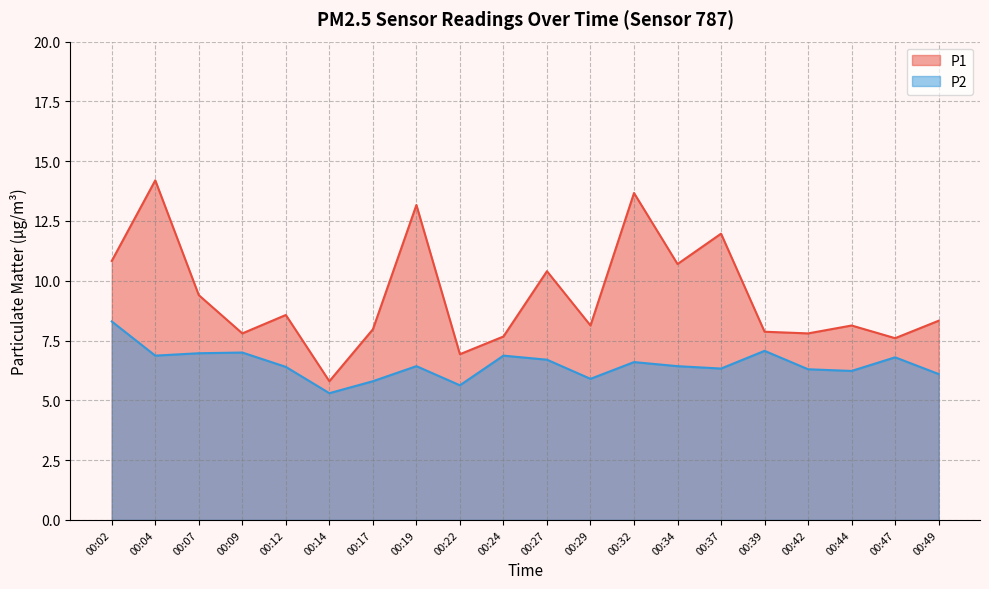

Which series has the largest total across all categories?

P1